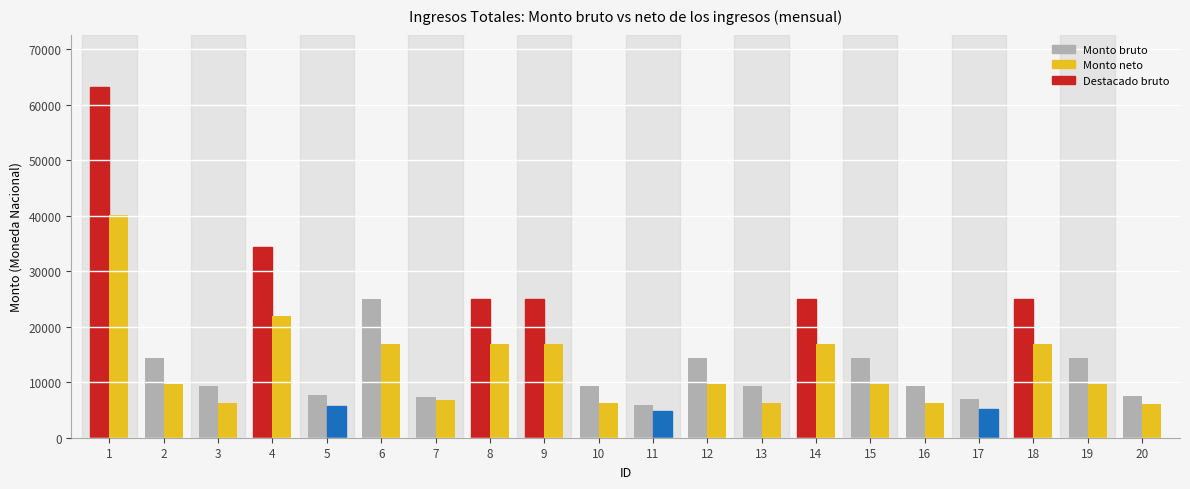

Which category has the highest value in the Monto bruto series?

1